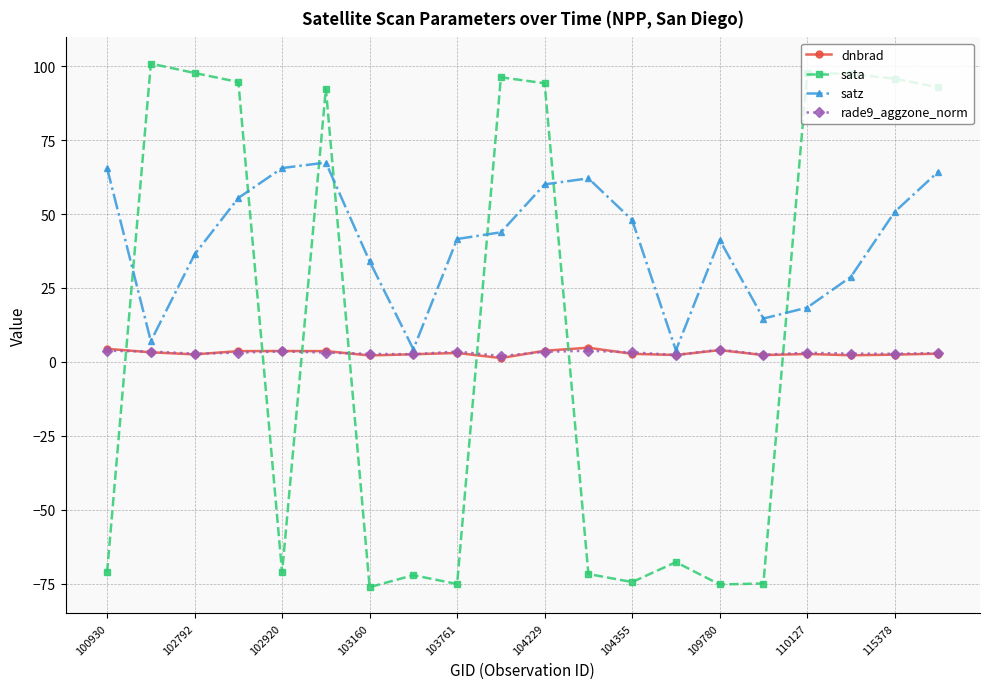

How many times do rade9_aggzone_norm and sata cross each other?

7